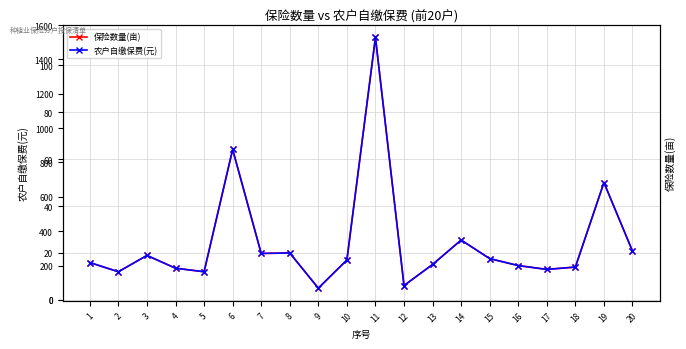

True or false: 农户自缴保费(元) and 保险数量(亩) cross at least once.

False